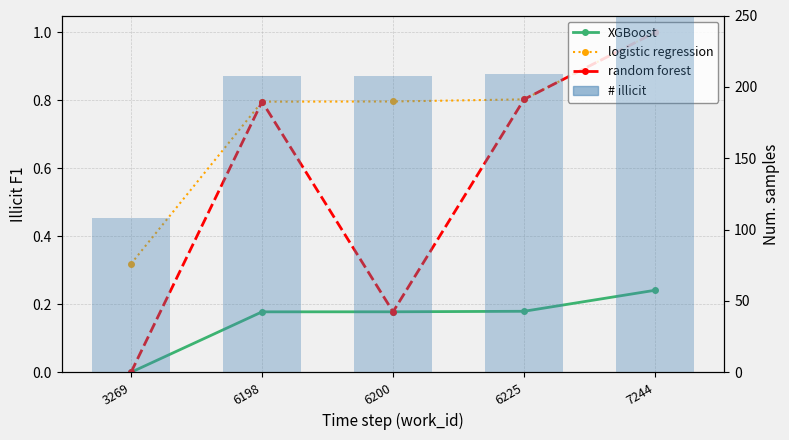

What is the difference between the logistic regression values at 6198 and 3269?

0.5